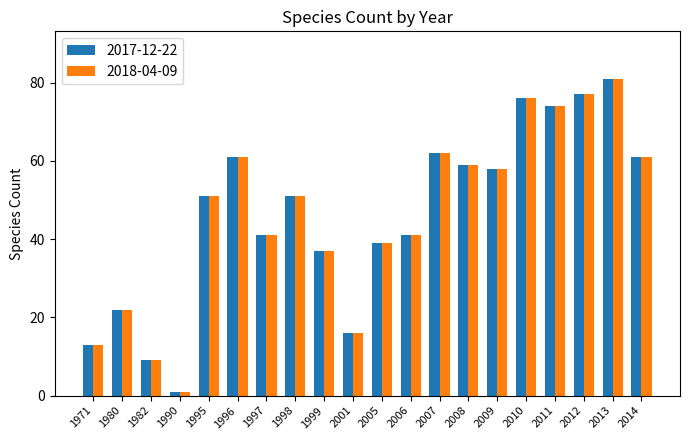

What are all the series names shown in the legend?

2017-12-22, 2018-04-09